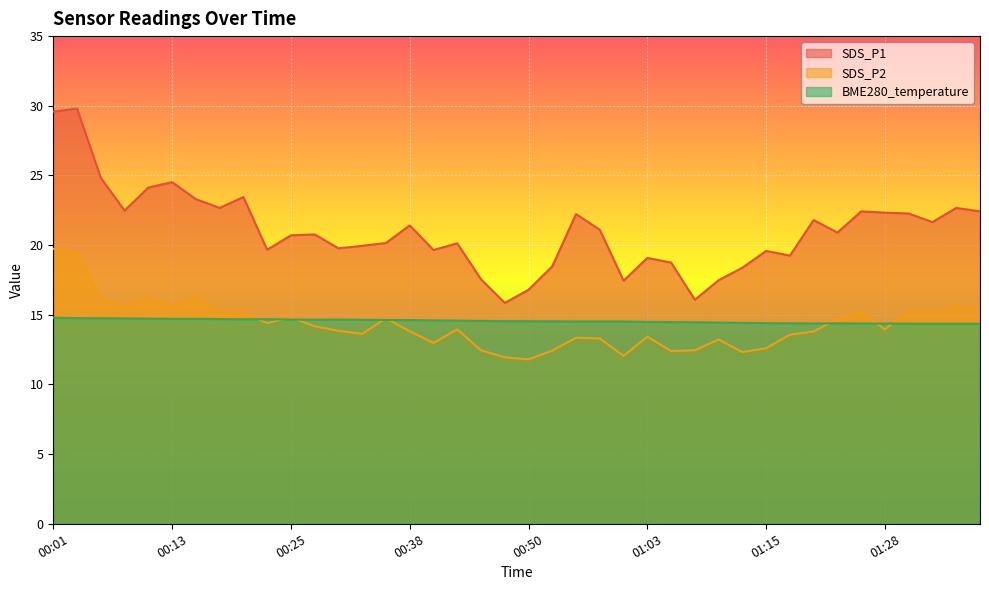

Between 00:48 and 00:53, which series saw the biggest shift?

SDS_P1